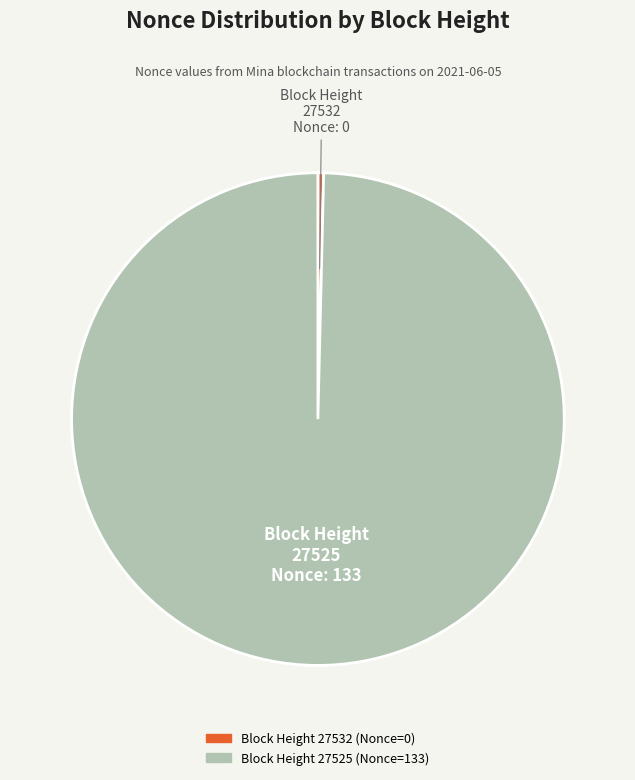

Is there any slice that represents more than half of the pie?

Yes